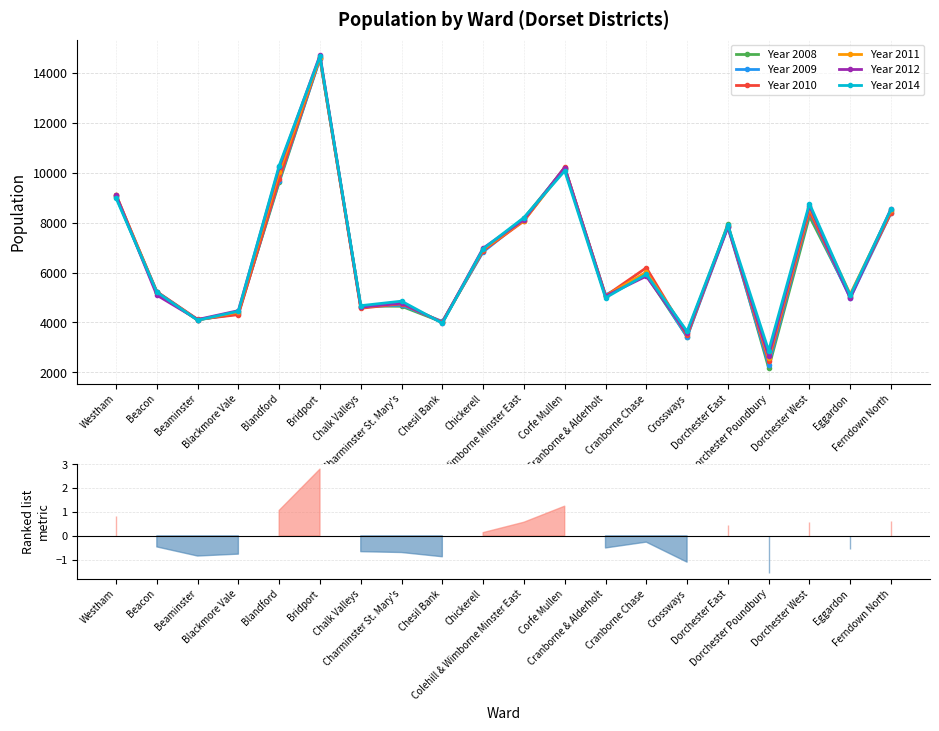

At which category is the sum across all series the highest?

Bridport